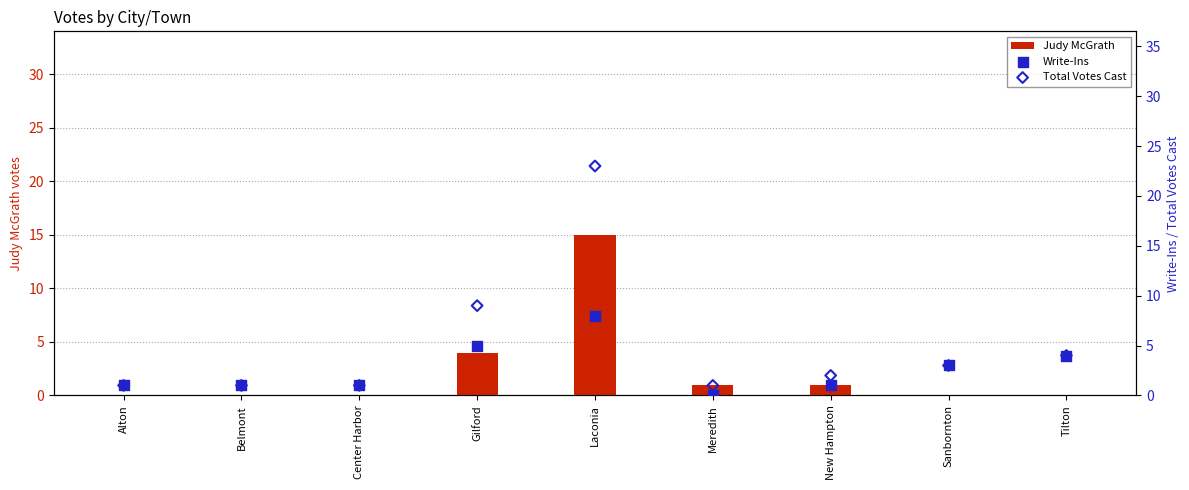

At which category is the sum across all series the highest?

Laconia